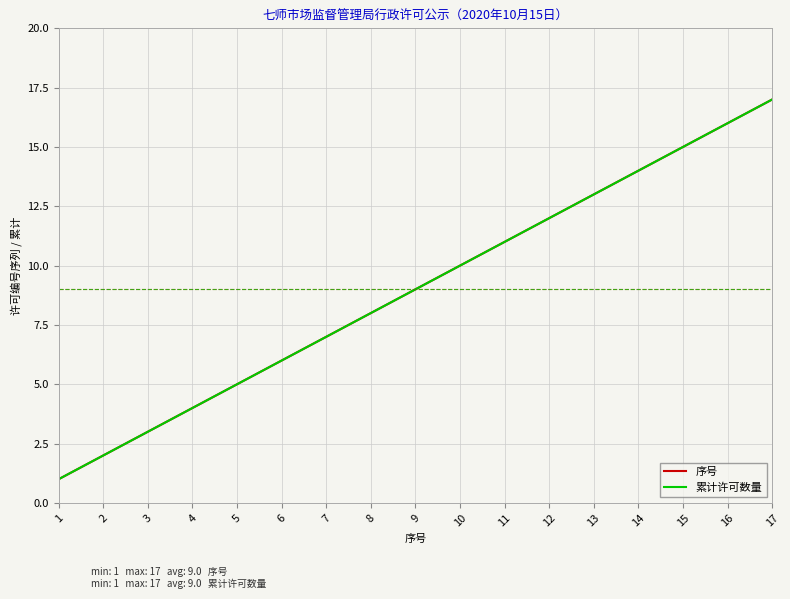

The 序号 series shows 15 at 10. True or false?

False